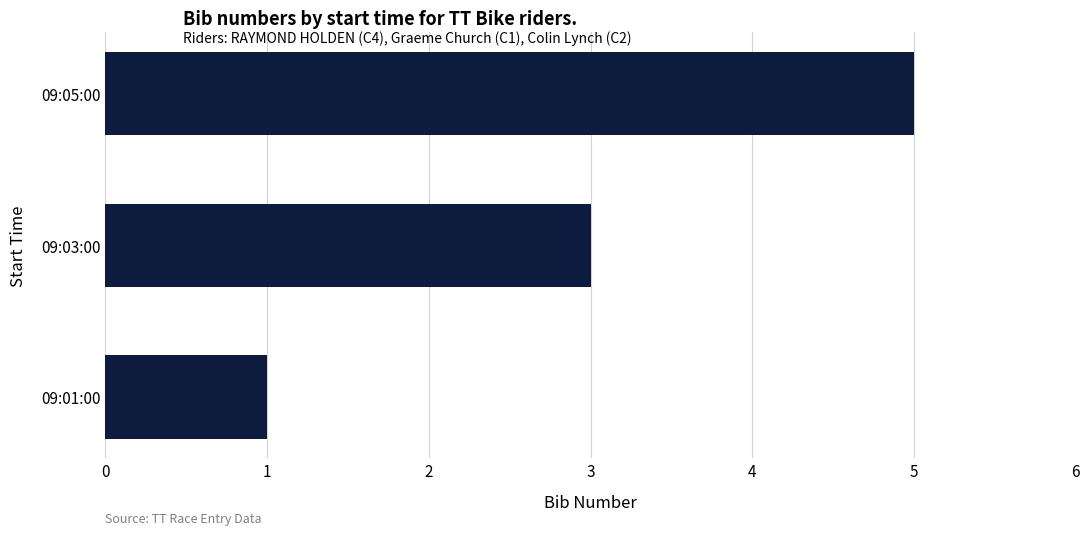

List the labels in order of value, smallest first.

09:01:00, 09:03:00, 09:05:00